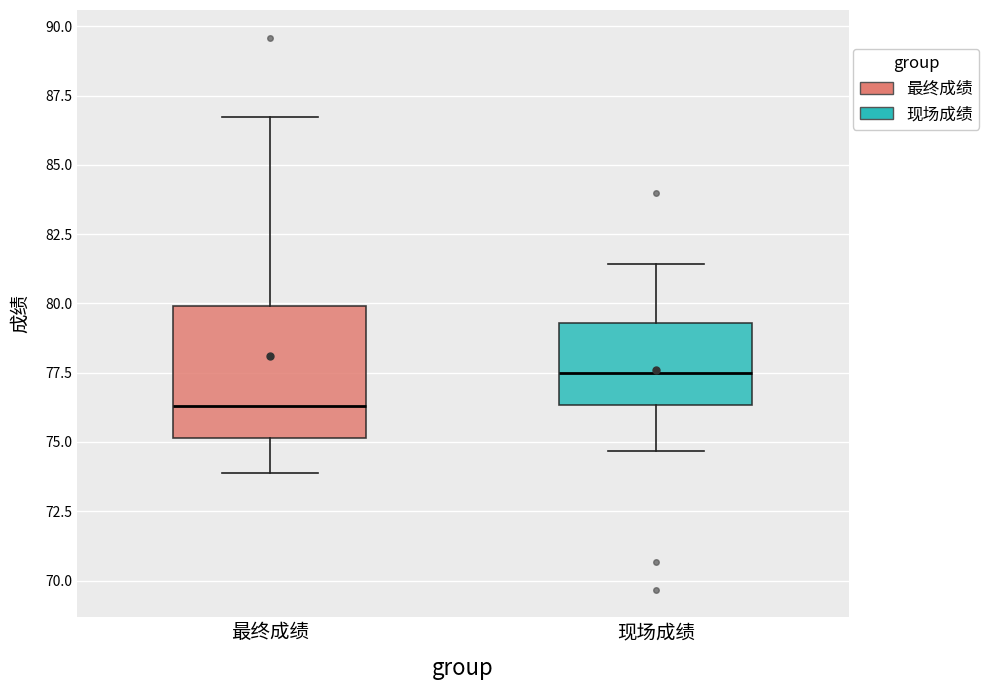

Which box has the lowest median line?

最终成绩